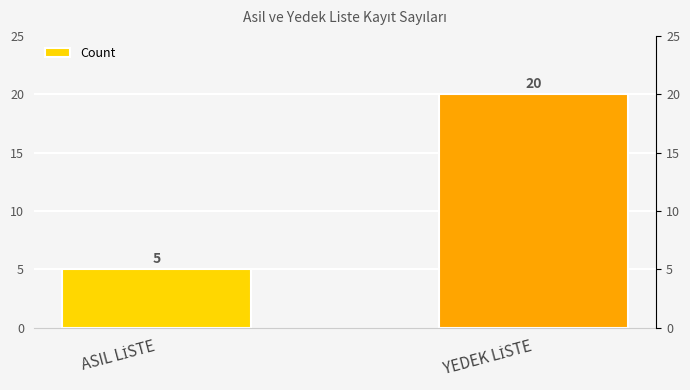

What is the average value?

12